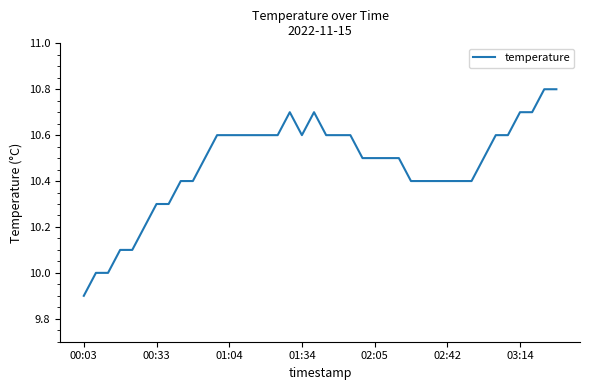

Does the chart display data point markers on the line(s)?

No